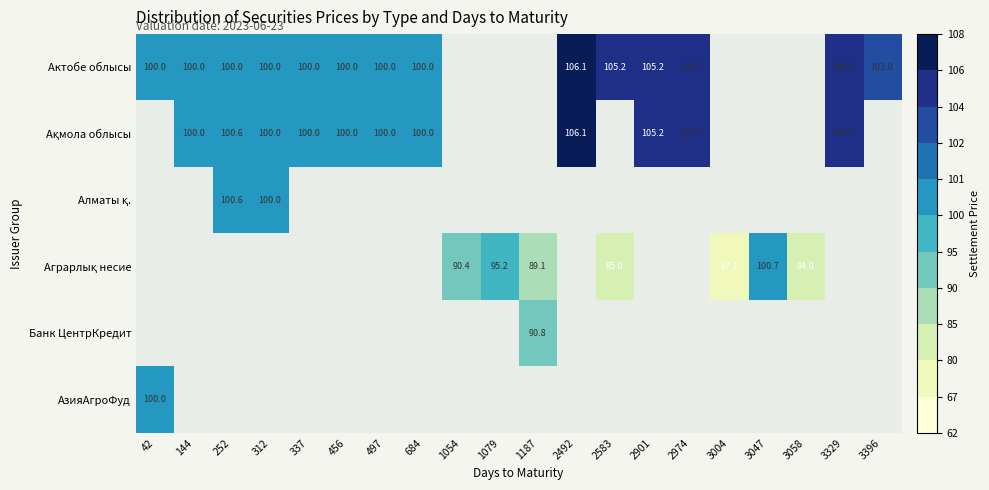

The Актобе облысы series shows 142.5 at 497. True or false?

False